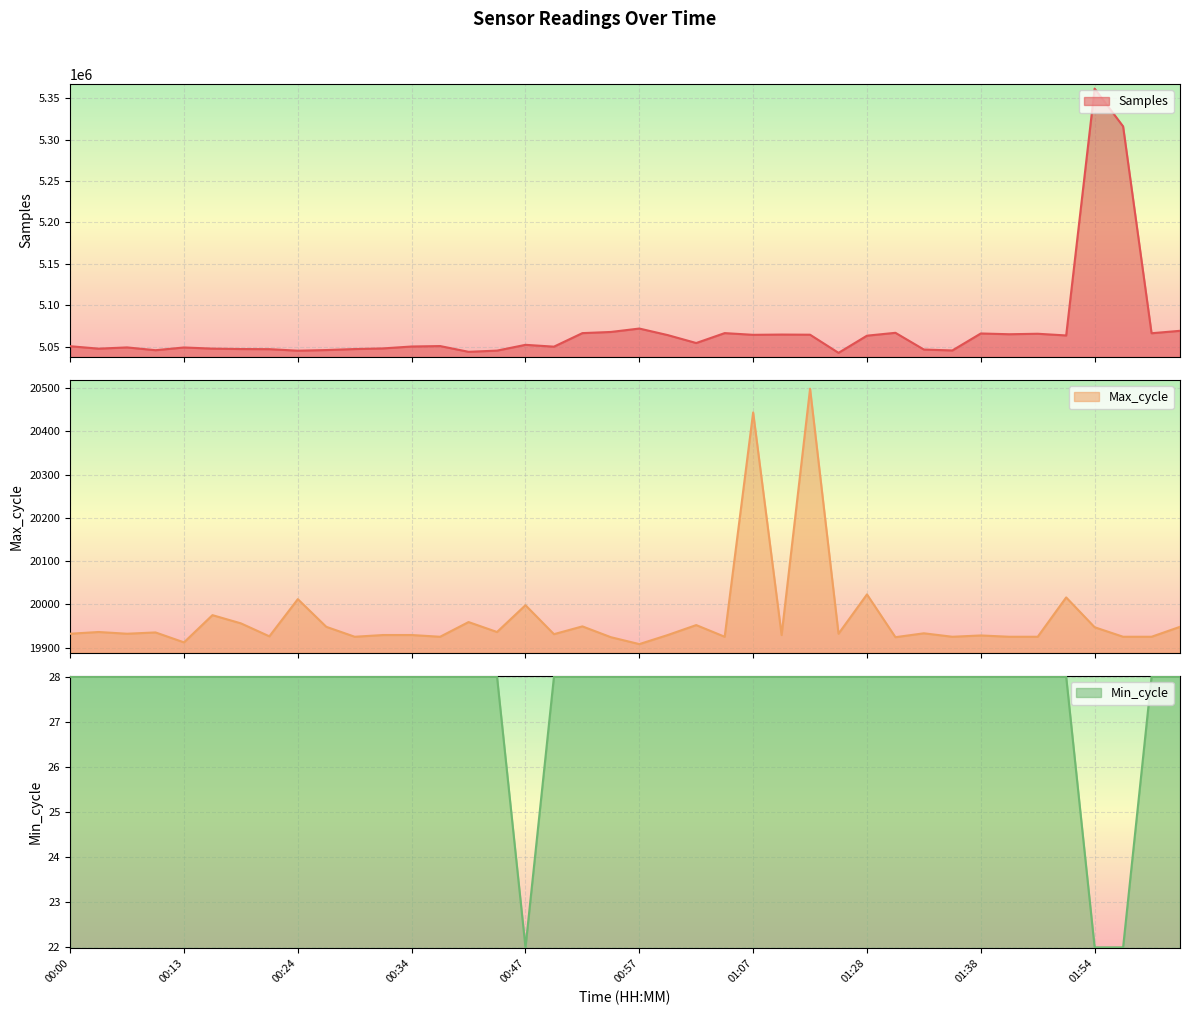

What are all the series names shown in the legend?

Samples, Max_cycle, Min_cycle